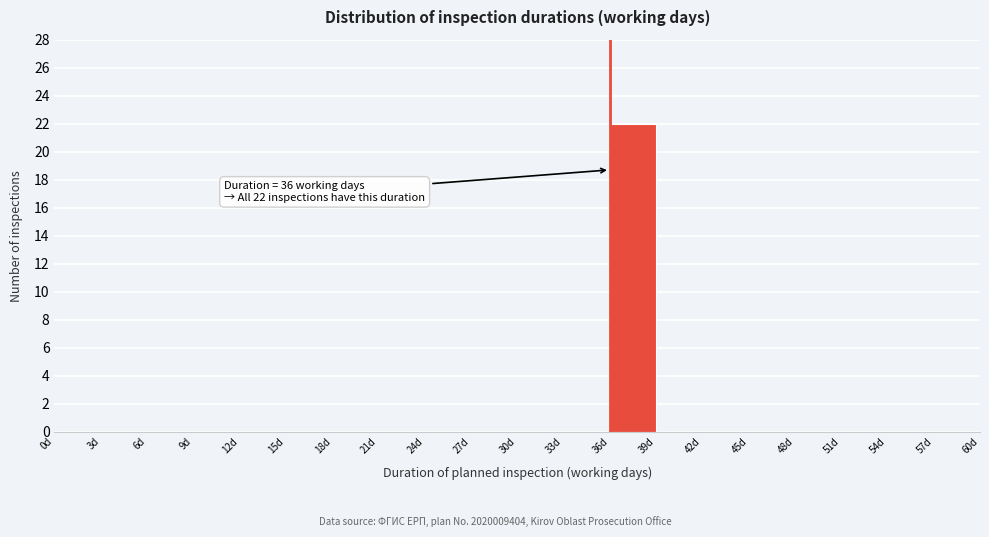

Over which range of the x-axis is the bar tallest?

36 to 39